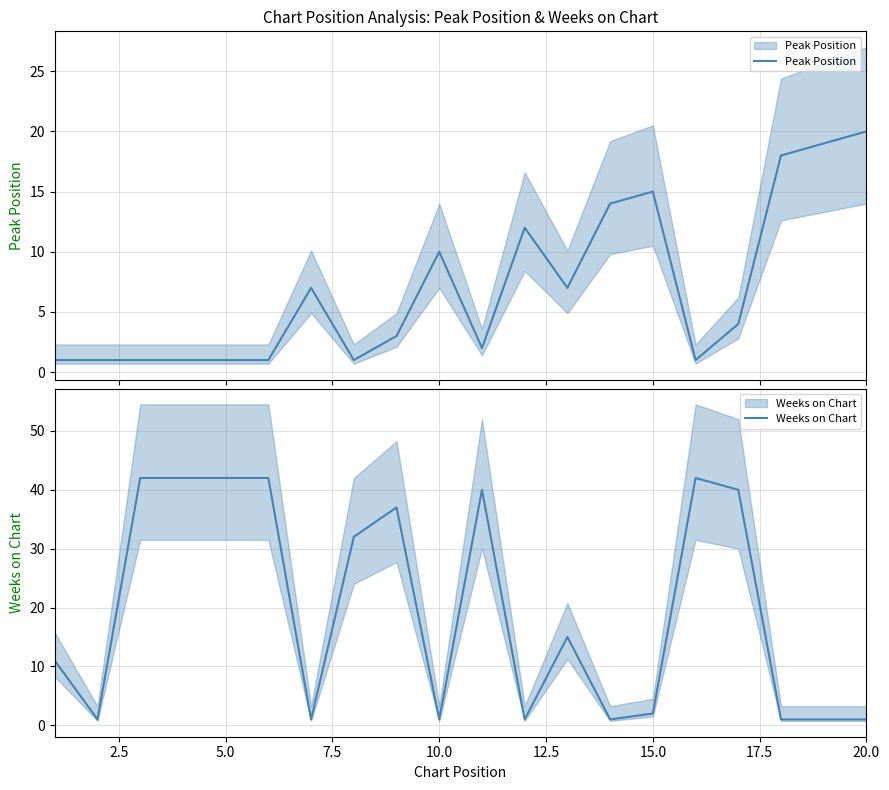

How many interior local peaks does the Weeks on Chart series have?

4